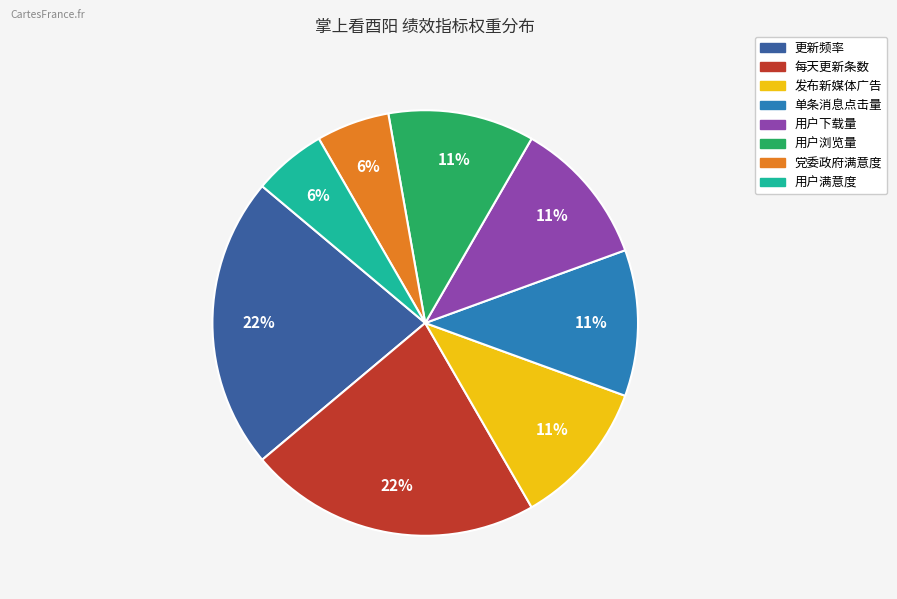

To the nearest percent, what percentage of the pie is 发布新媒体广告?

11%